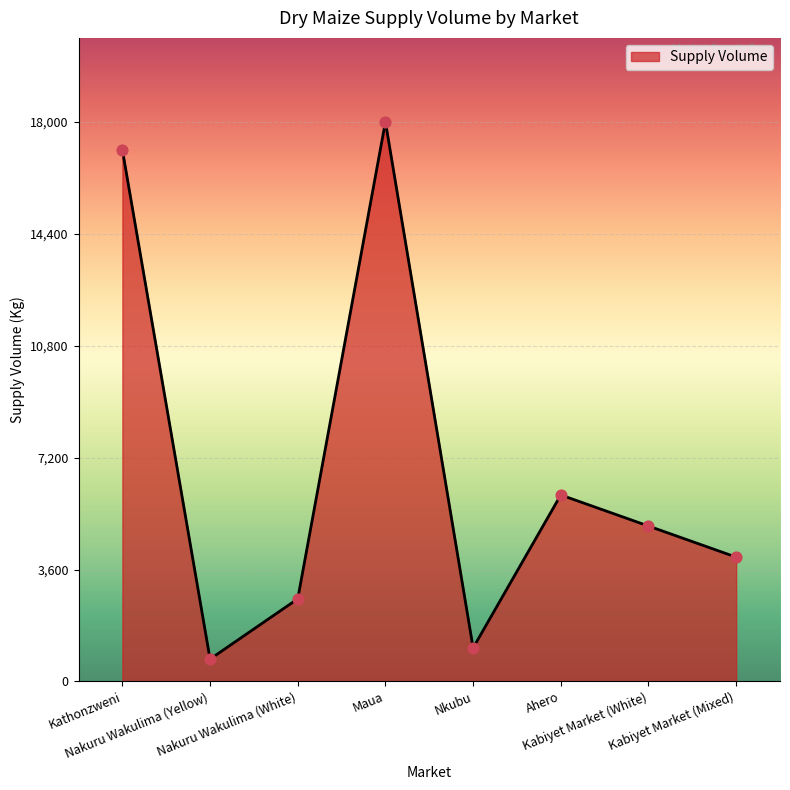

What is the change in value from Kathonzweni to Nkubu?

-16020